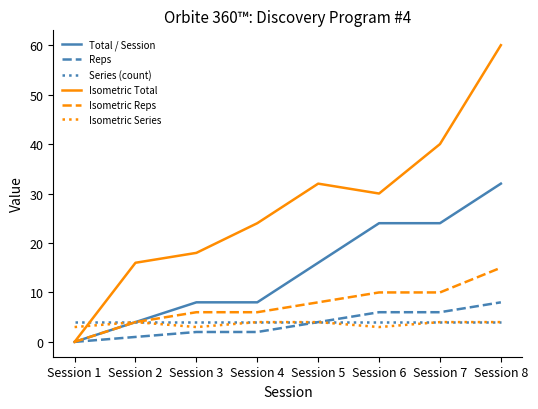

Between Session 6 and Session 7, which series saw the biggest shift?

Isometric Total